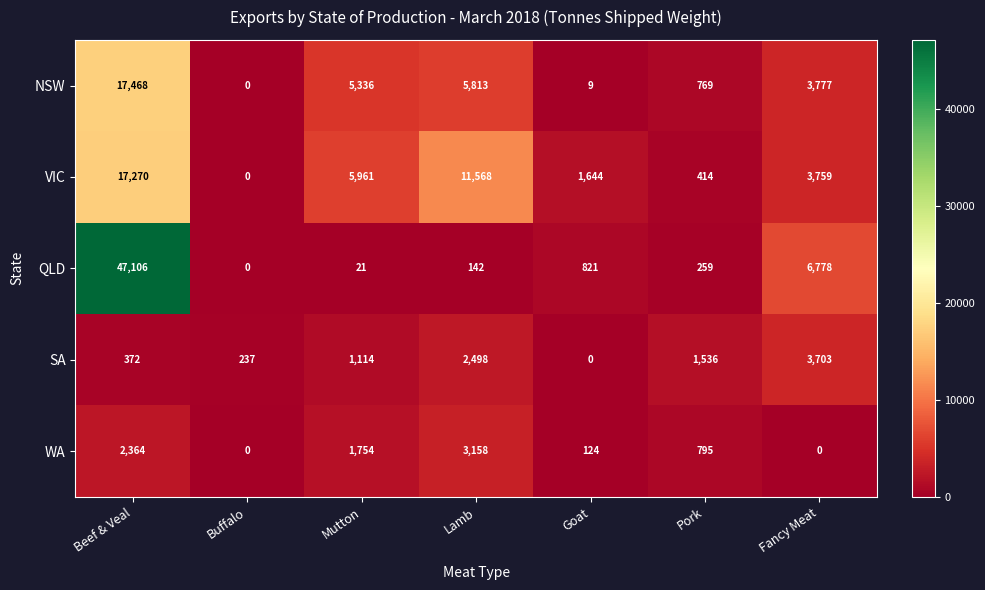

At which label does VIC first exceed 3759?

Beef & Veal